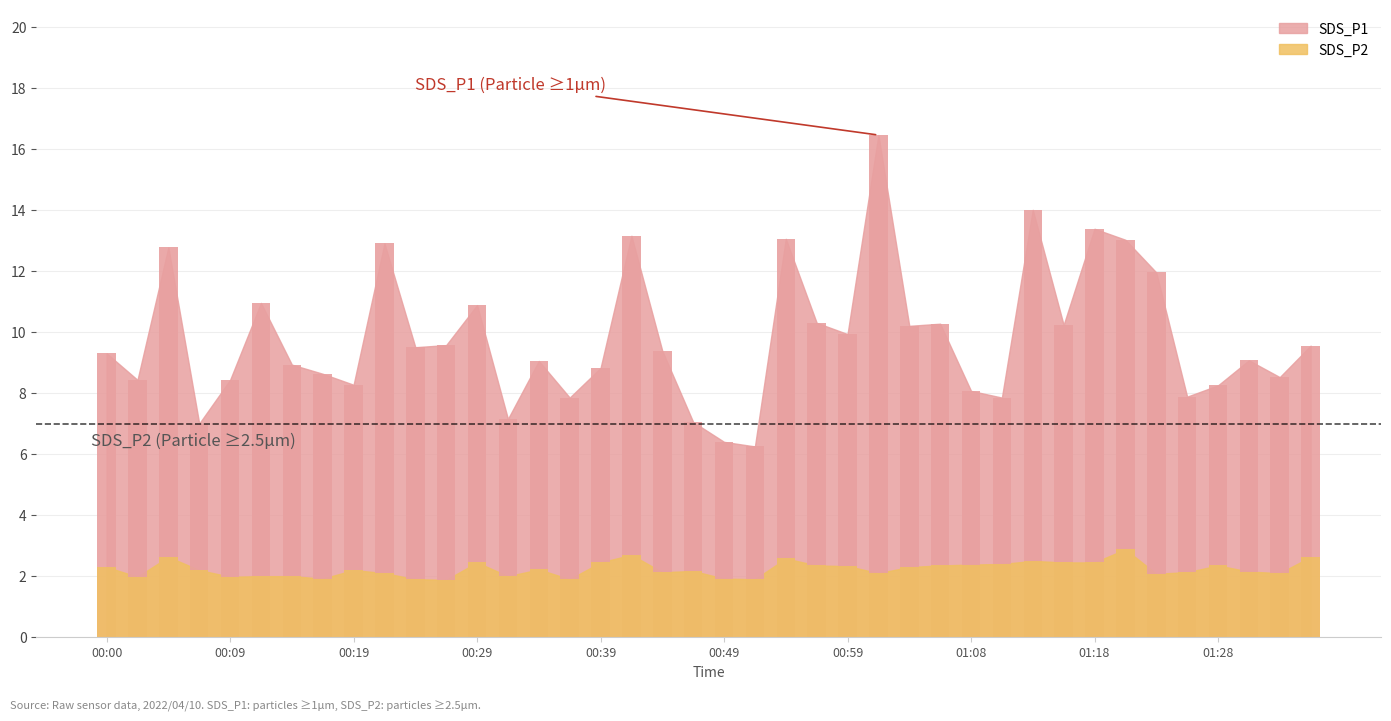

Between 00:04 and 00:56, which series saw the biggest shift?

SDS_P1